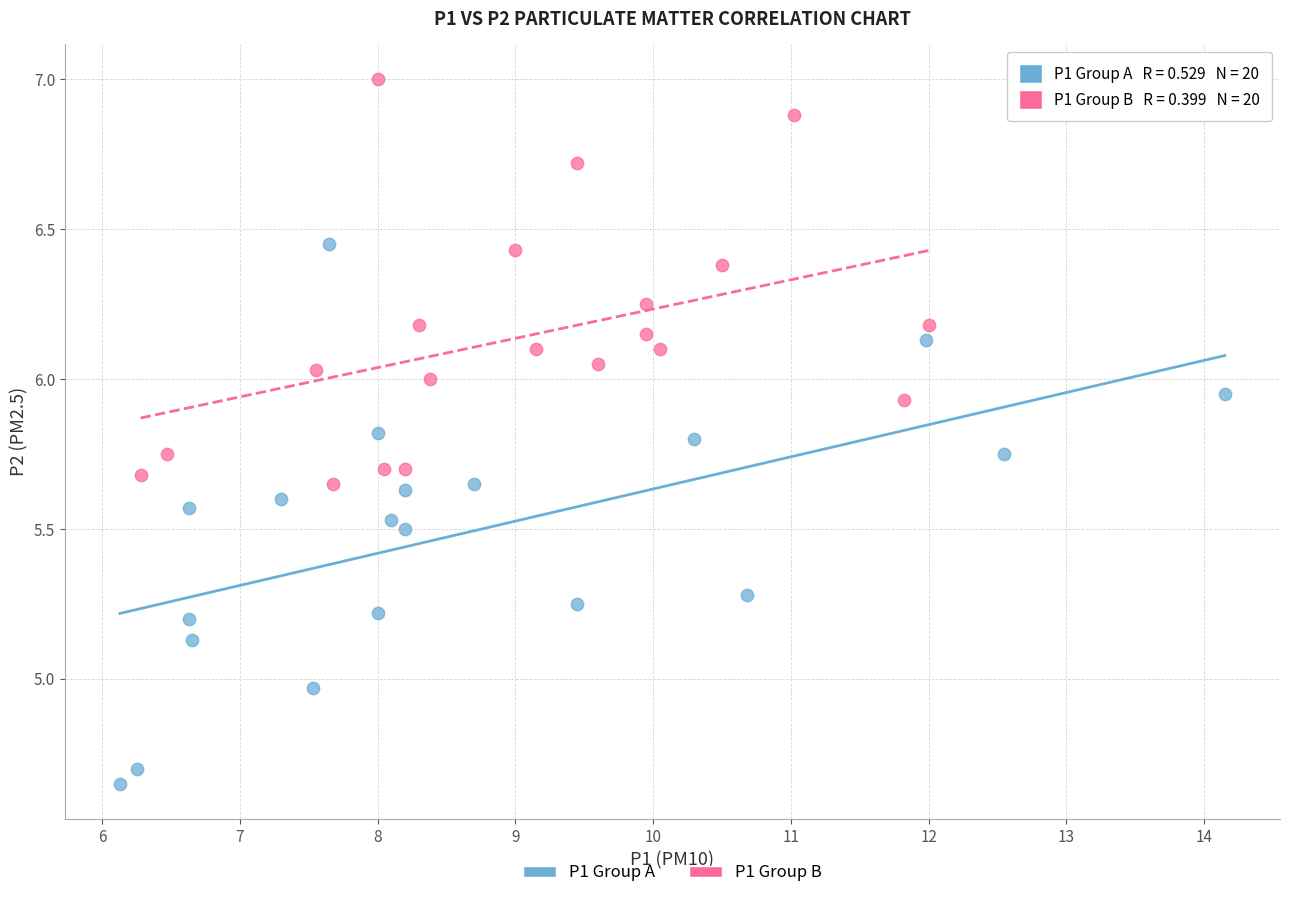

What are all the series names shown in the legend?

P1 Group A, P1 Group B